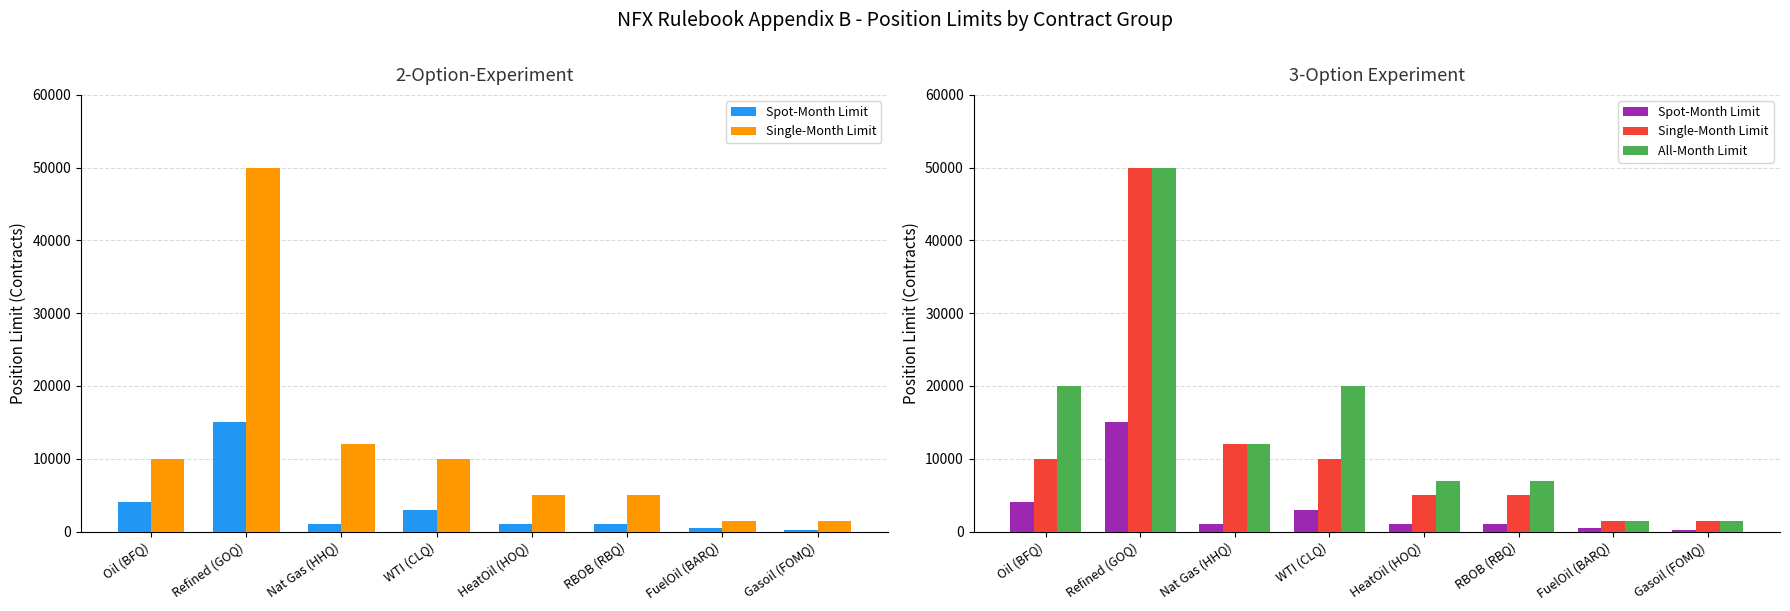

What is the difference between the second highest and minimum values in the Single-Month Limit series?

10500